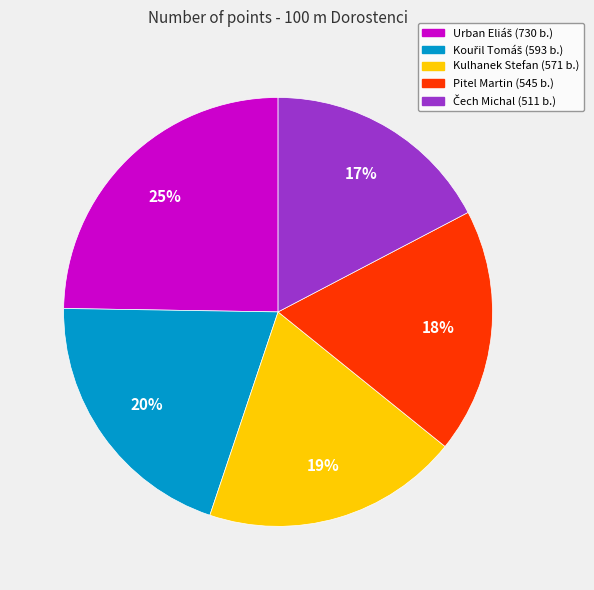

To the nearest percent, what is the average slice percentage?

20%